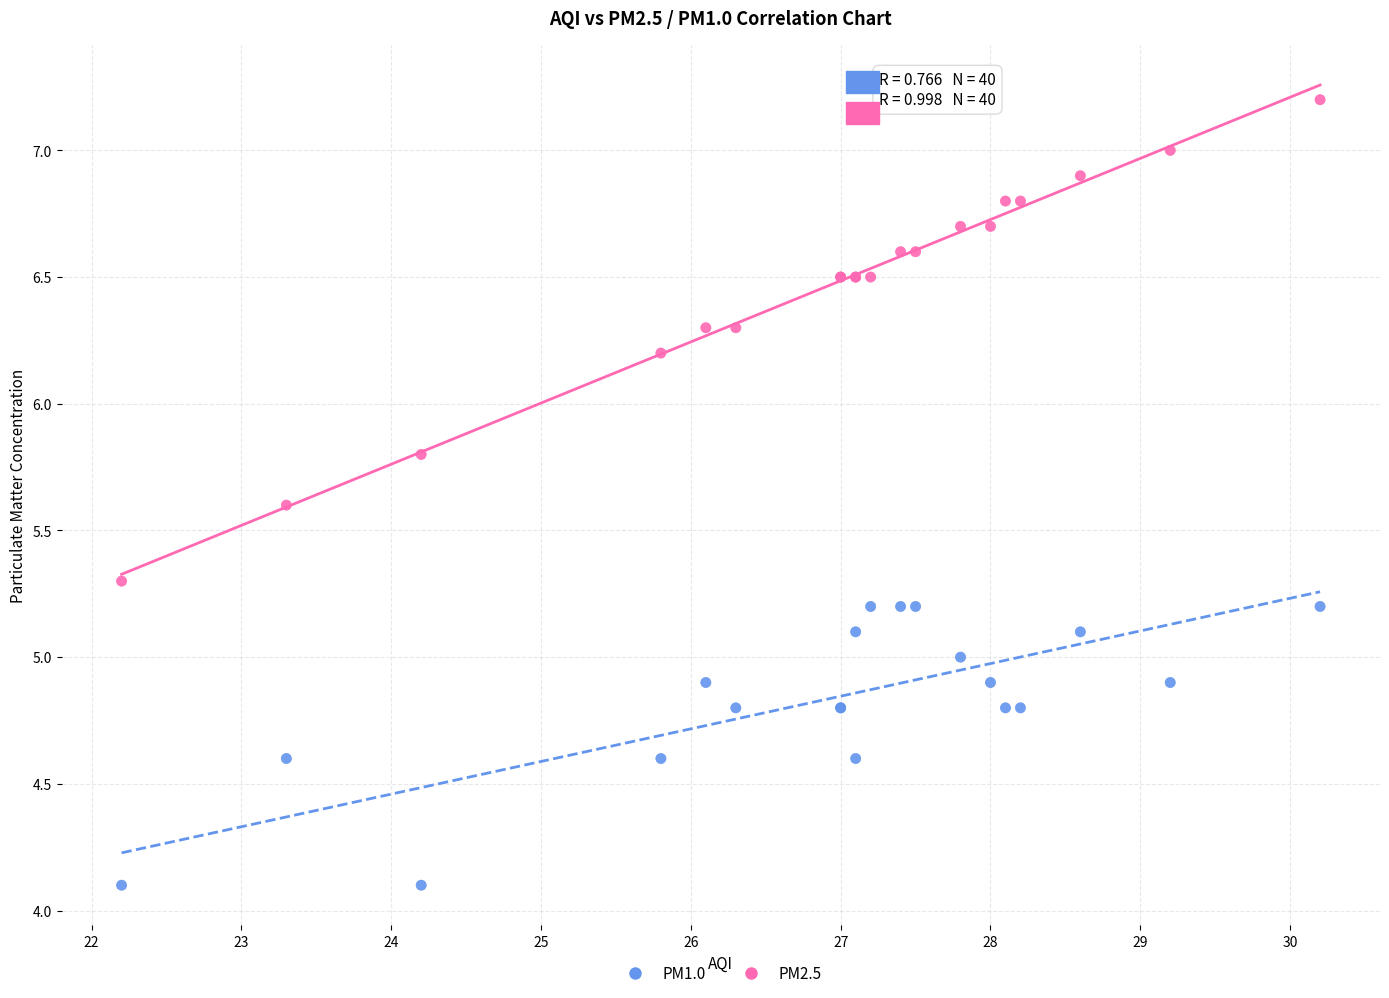

What are all the series names shown in the legend?

PM1.0, PM2.5